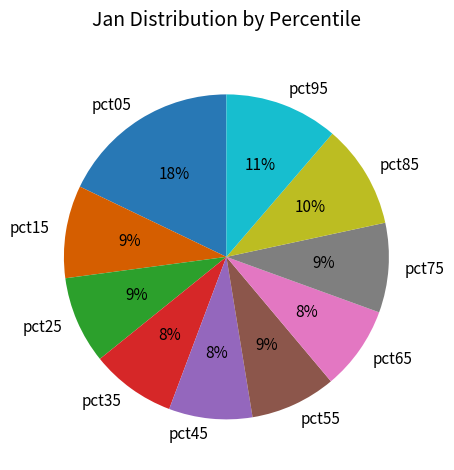

How many segments does this pie chart have?

10